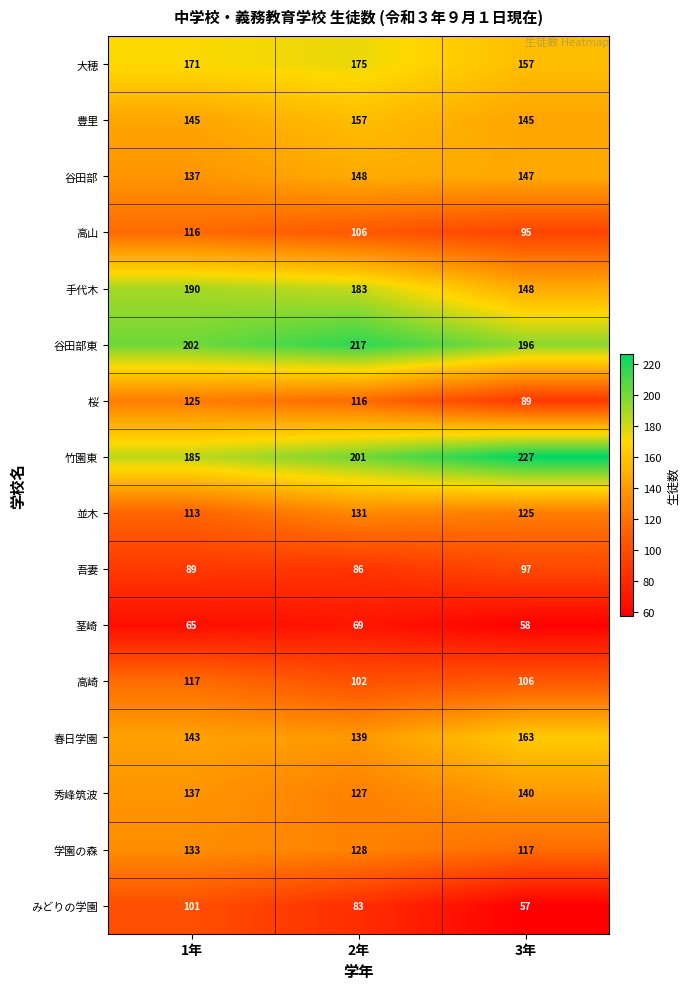

What is the sum of the 茎崎 values at 1年 and 2年?

134